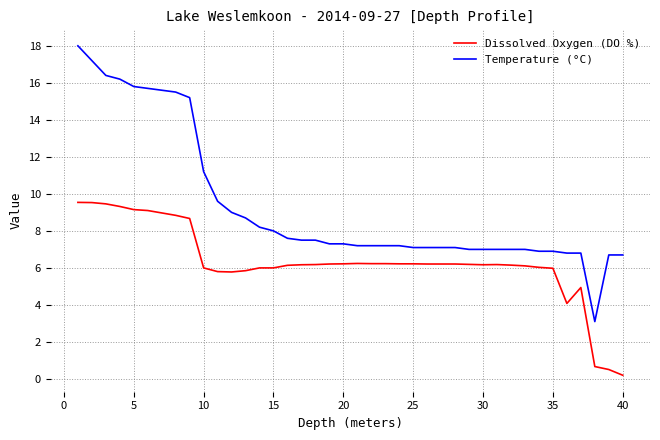

True or false: Dissolved Oxygen (DO %) and Temperature (°C) intersect in this chart.

False